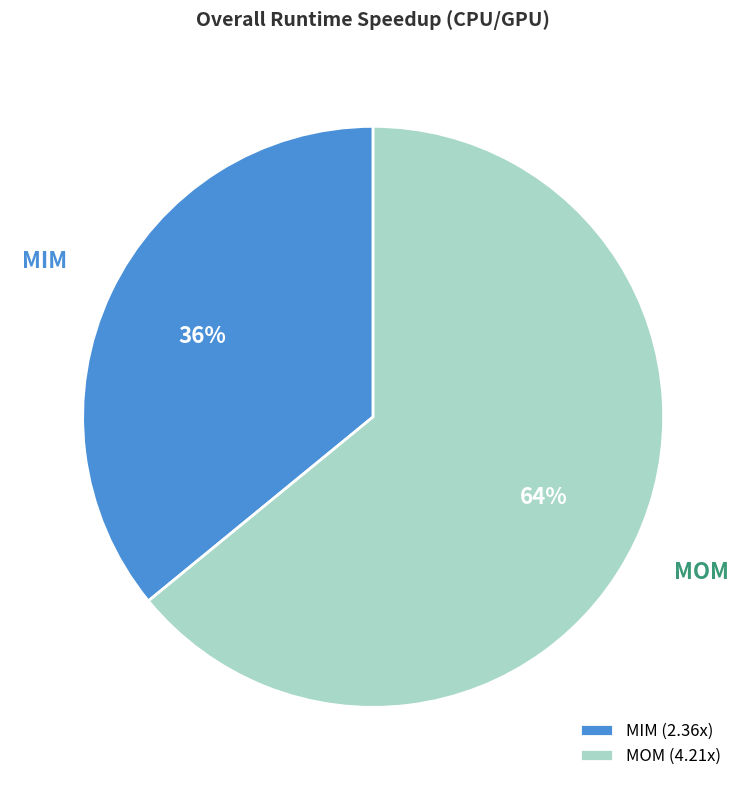

To the nearest percent, what is the difference between the largest and smallest slice percentages?

28%